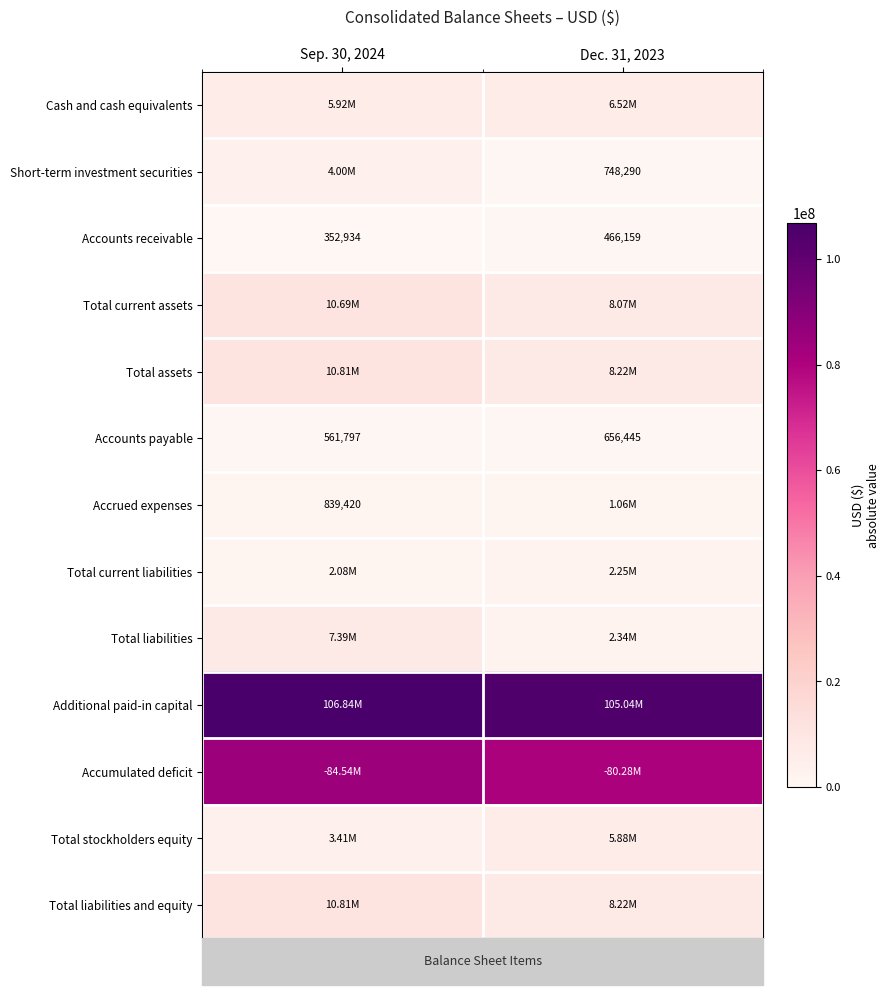

What is the sum of all Accounts payable values?

1218242